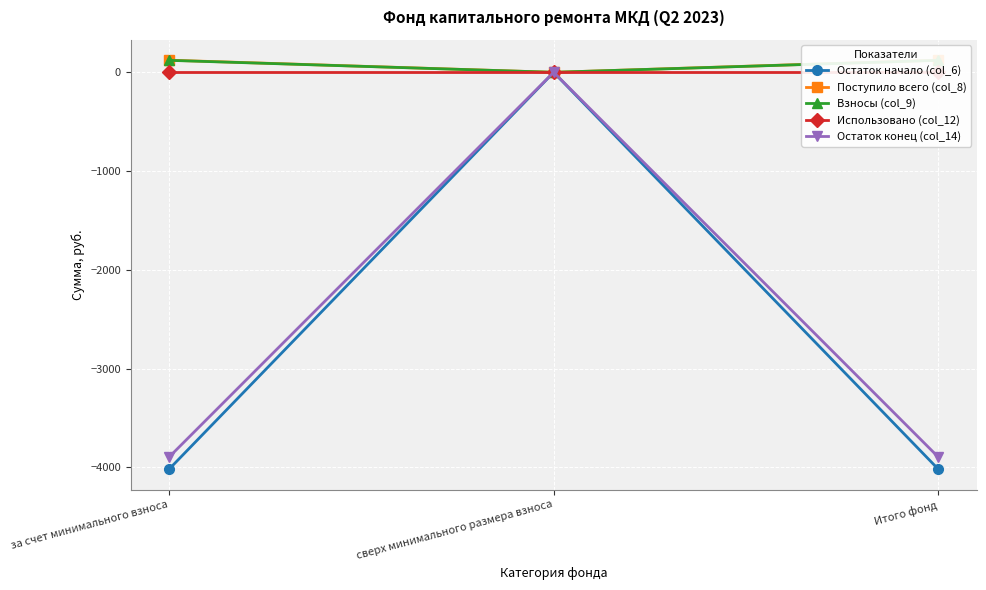

What position from the left is Итого фонд?

3